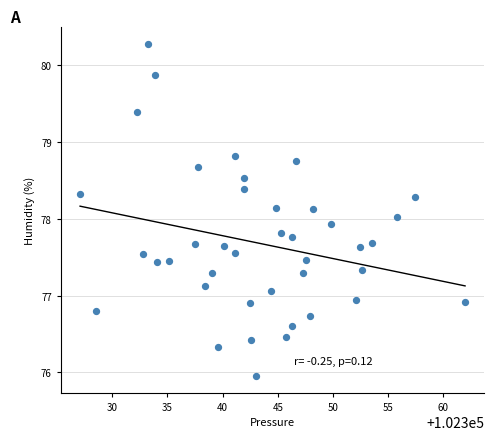

What is the range of X values (max minus min)?

34.9